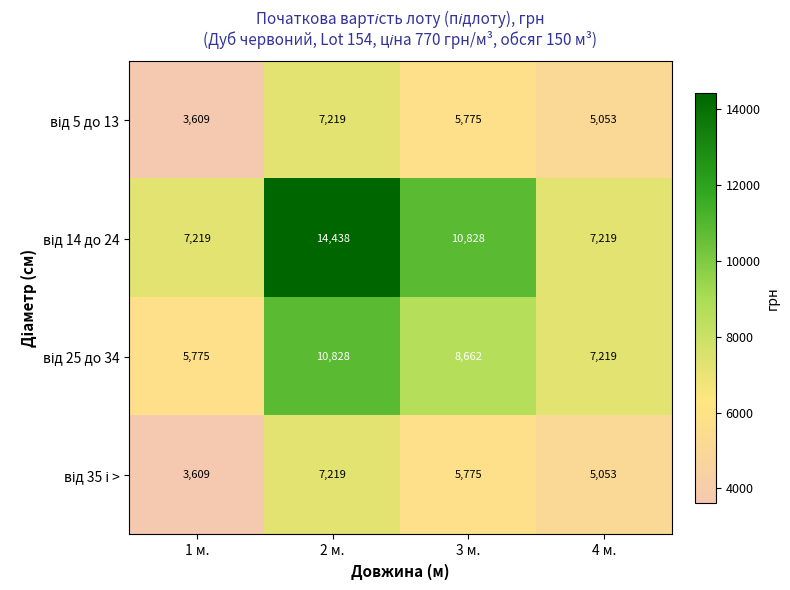

What is the spread (max minus min) of values at 3 м.?

5053